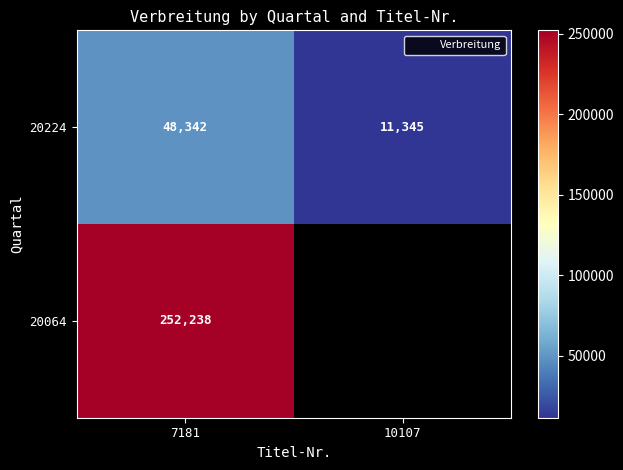

True or false: 20064 has a value of 443103.3 at 7181.

False